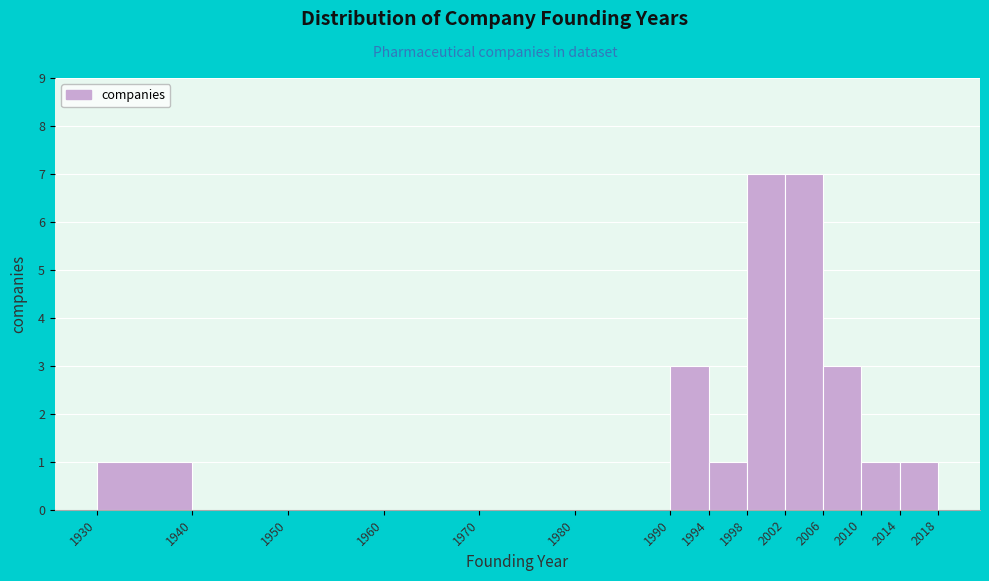

Reading left to right, list every bar in this chart as the range it spans on the x-axis followed by its height. The values are not printed on the chart, so give them approximately, as read against the axis.

1930 to 1940: 1
1940 to 1950: 0
1950 to 1960: 0
1960 to 1970: 0
1970 to 1980: 0
1980 to 1990: 0
1990 to 1994: 3
1994 to 1998: 1
1998 to 2002: 7
2002 to 2006: 7
2006 to 2010: 3
2010 to 2014: 1
2014 to 2018: 1